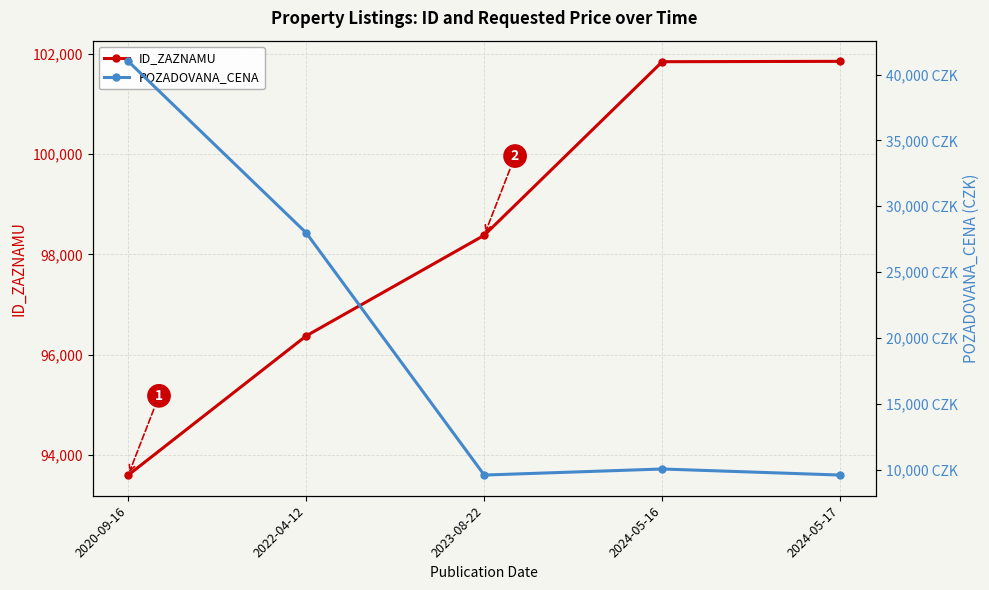

What is the label of the 1st point from the left?

2020-09-16